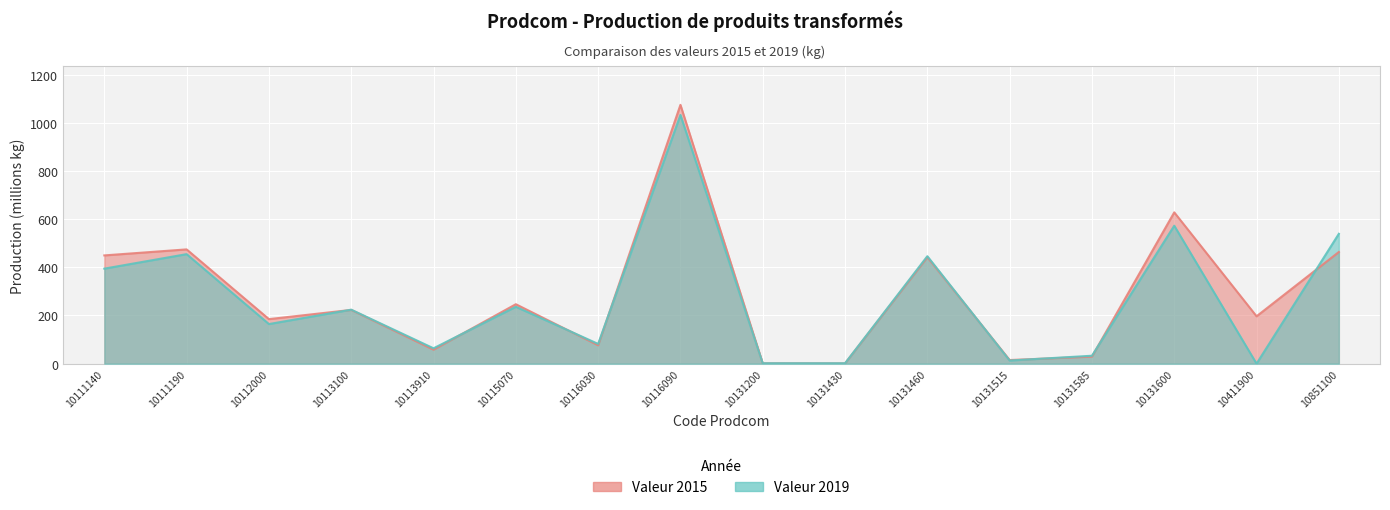

Reading left to right, transcribe all the data shown in this chart.

Valeur 2015: 10111140=449.3	10111190=474.3	10112000=184.9	10113100=223.1	10113910=58.0	10115070=246.7	10116030=76.3	10116090=1074.2	10131200=1.5	10131430=1.0	10131460=441.6	10131515=15.1	10131585=29.1	10131600=627.9	10411900=196.7	10851100=463.5
Valeur 2019: 10111140=394.4	10111190=454.5	10112000=164.4	10113100=224.1	10113910=63.8	10115070=236.1	10116030=82.0	10116090=1032.2	10131200=1.6	10131430=1.6	10131460=446.0	10131515=13.0	10131585=32.9	10131600=572.5	10411900=0.0	10851100=539.0